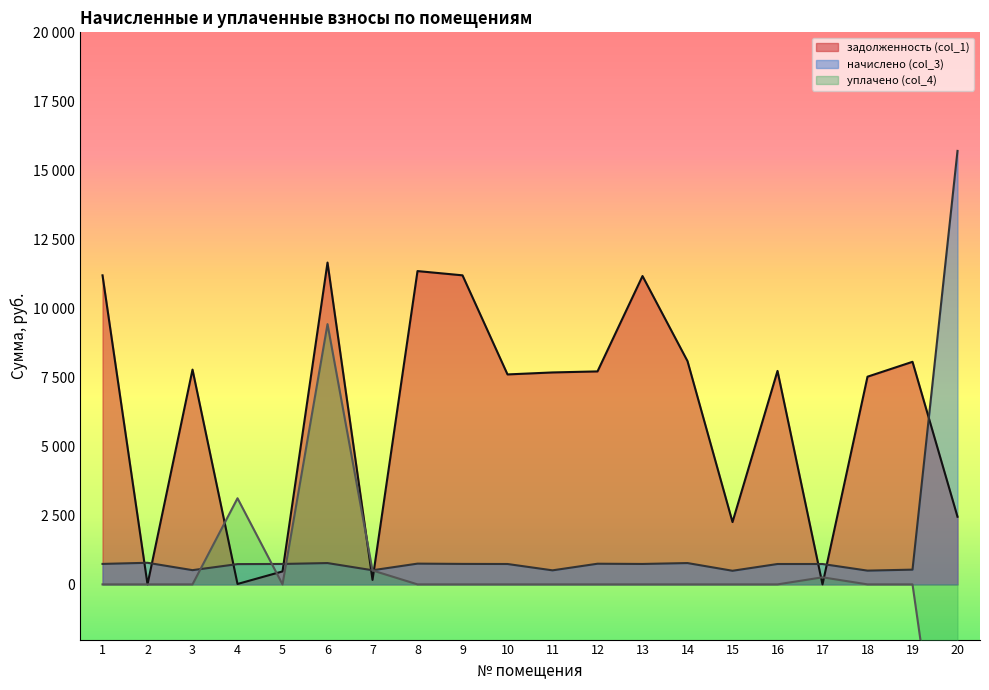

Reading left to right, list all the values displayed in this chart.

задолженность (col_1): 11196.5	0.0	7781.0	14.7	469.8	11658.7	162.4	11350.6	11196.5	7606.4	7678.3	7715.7	11170.8	8087.8	2257.6	7733.9	0.0	7524.2	8063.5	2450.3
начислено (col_3): 741.6	782.5	515.4	734.8	740.0	772.3	512.0	751.8	741.6	738.2	508.6	748.4	740.0	772.3	493.3	738.2	738.2	498.4	534.1	15704.3
уплачено (col_4): 0.0	0.0	0.0	3120.0	0.0	9429.5	505.0	0.0	0.0	0.0	0.0	0.0	0.0	0.0	0.0	0.0	256.0	0.0	0.0	-11416.9